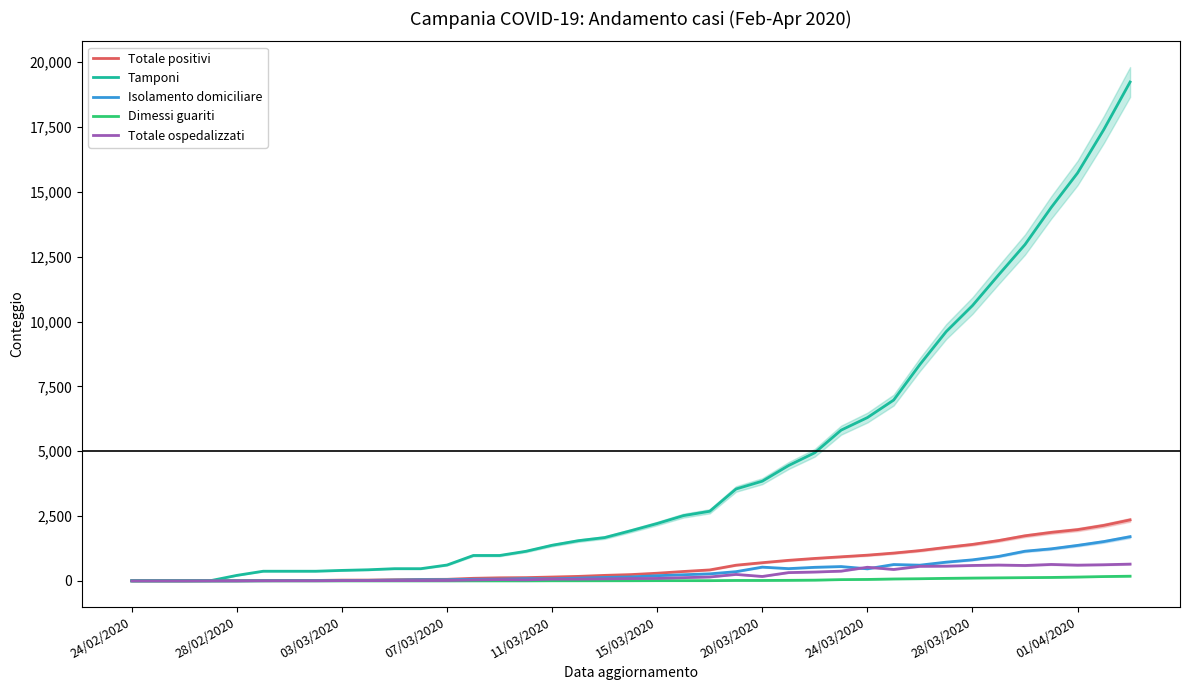

Which has a higher value, 25 or 29?

29